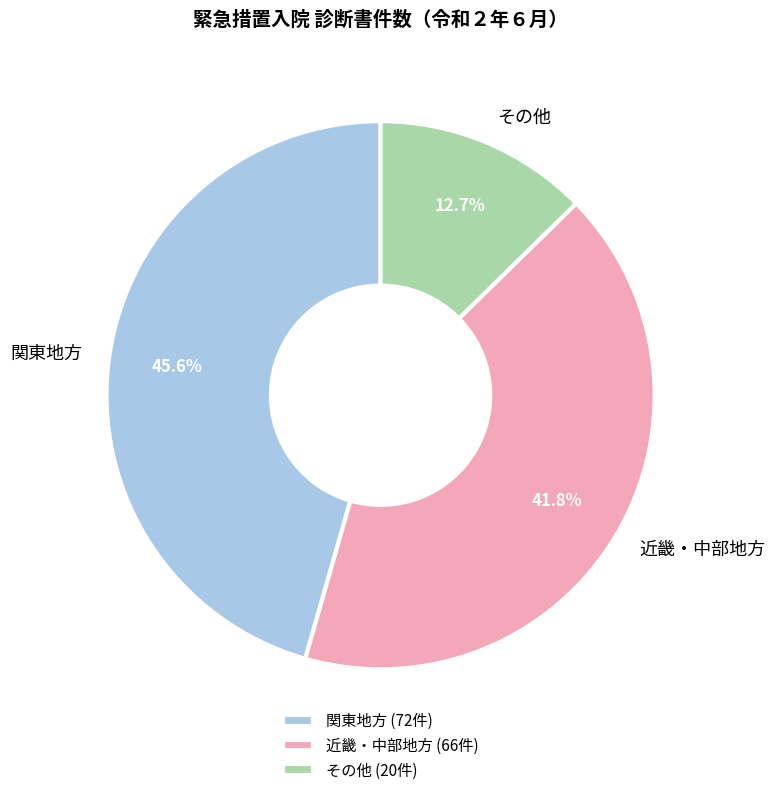

Which has a higher value, その他 or 関東地方?

関東地方